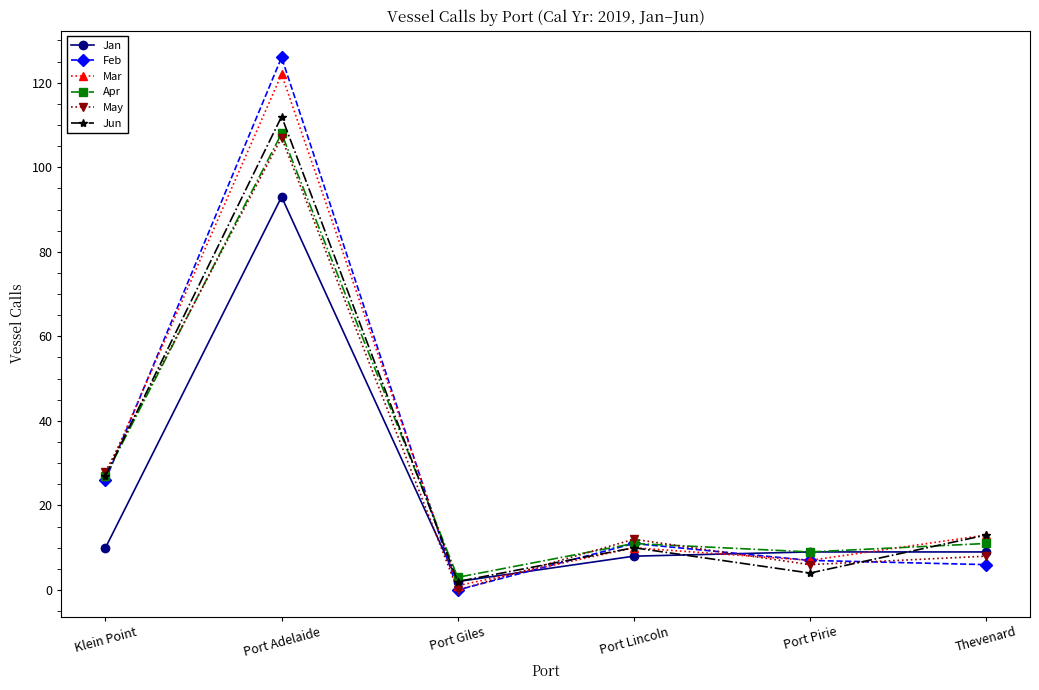

What are all the series names shown in the legend?

Jan, Feb, Mar, Apr, May, Jun